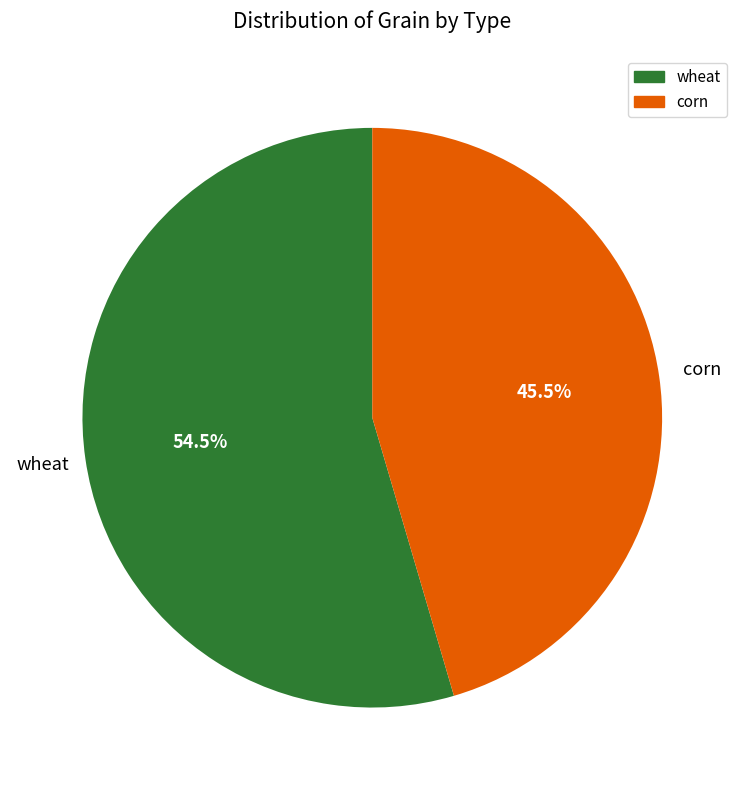

How many segments does this pie chart have?

2